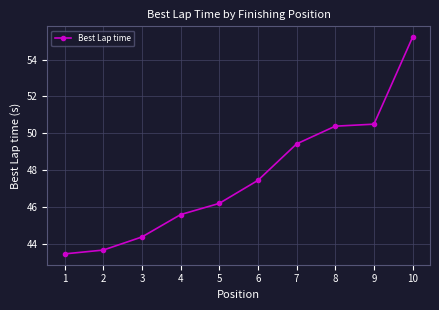

Where does the data first go above 47?

6